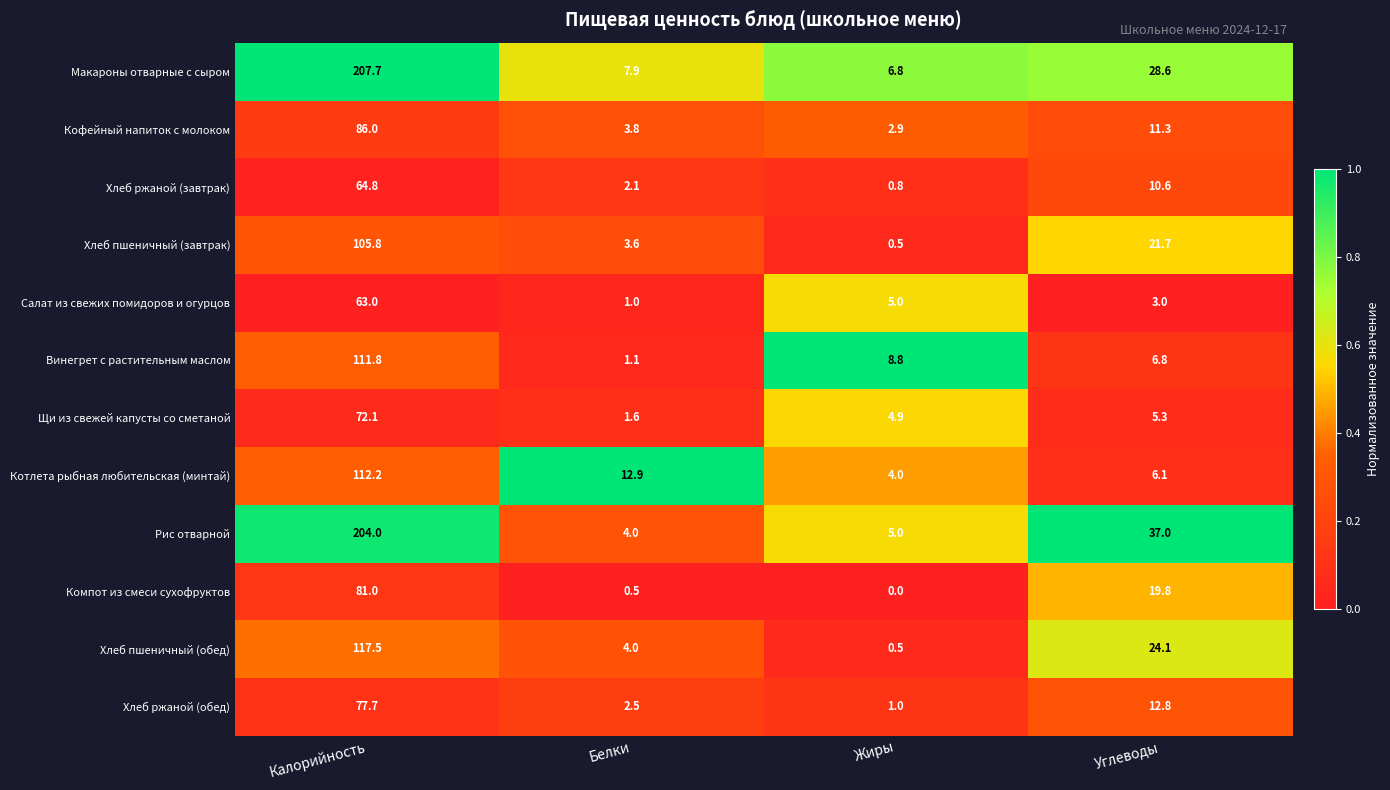

True or false: Щи из свежей капусты со сметаной has a value of 2.5 at Углеводы.

False